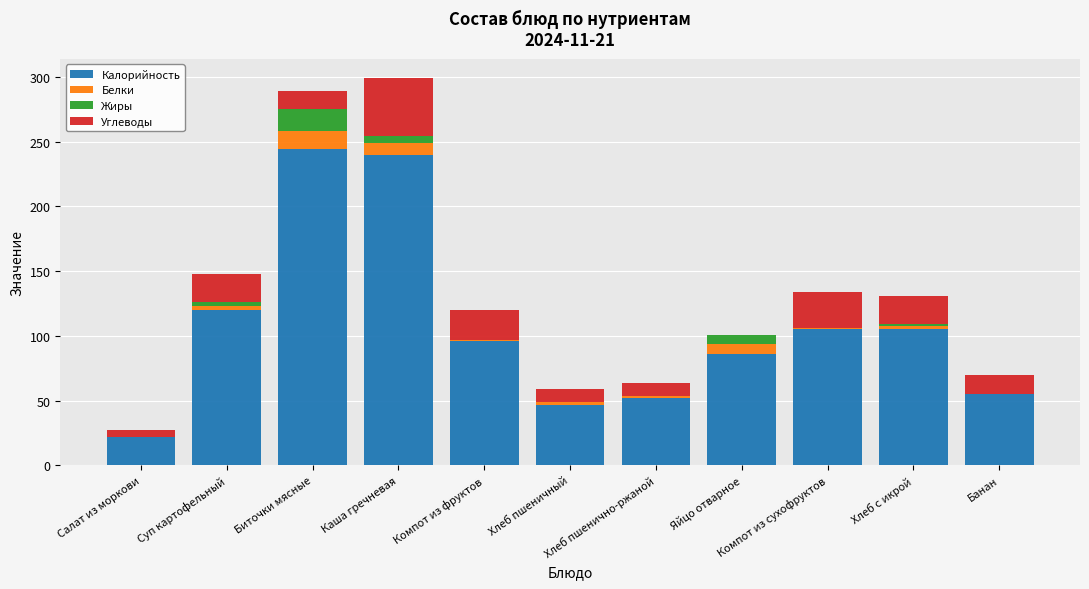

What is the sum of all Калорийность values?

1172